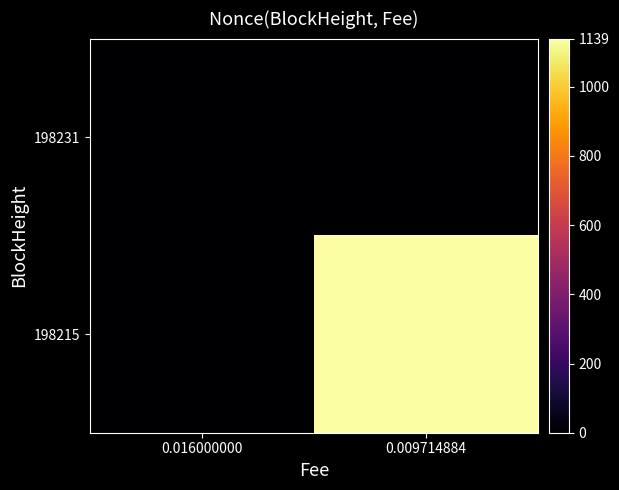

Reading left to right, what are all the values shown in this chart?

198231: 0.016000000=0	0.009714884=0
198215: 0.016000000=0	0.009714884=1139